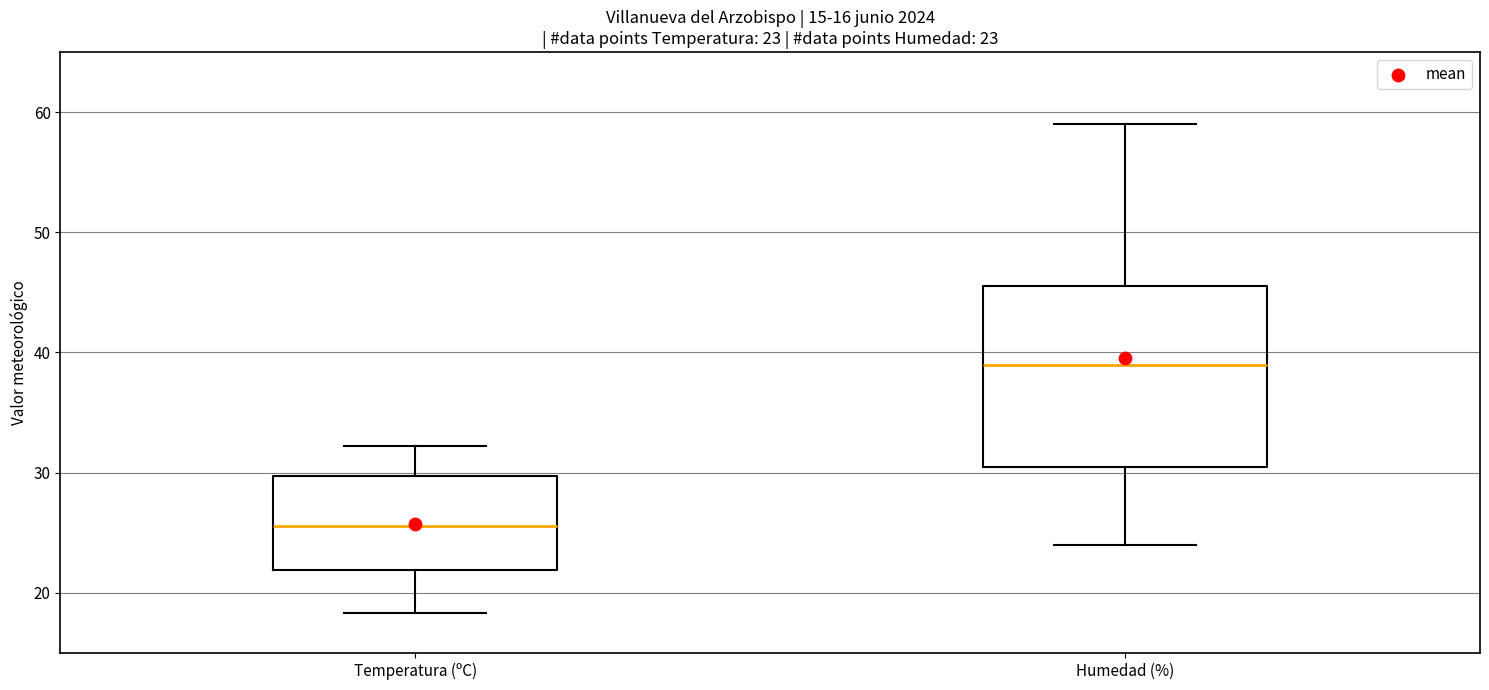

Which box has the lowest median line?

Temperatura (ºC)